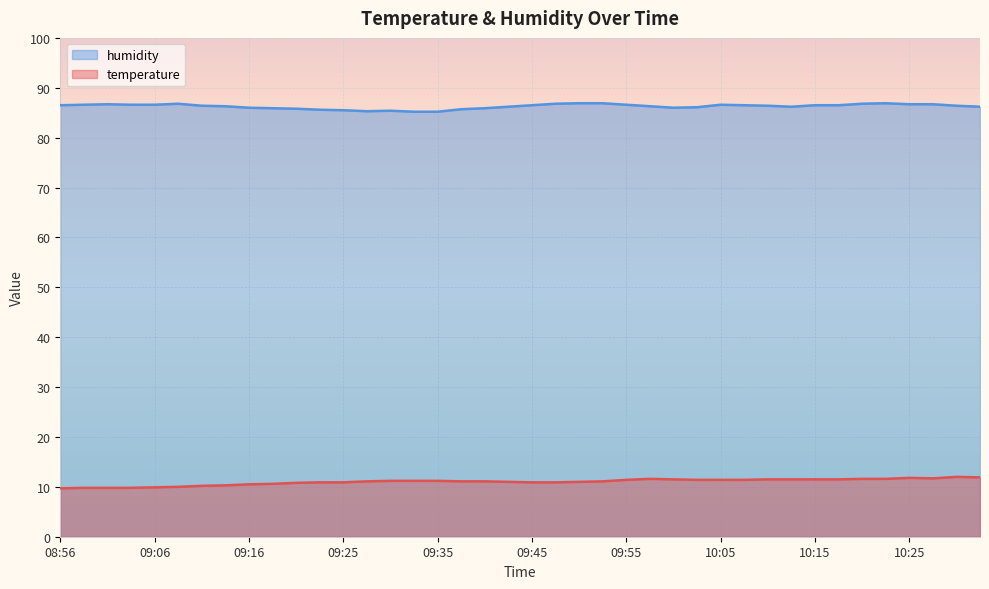

List the labels in order of humidity value, largest first.

09:50, 09:53, 10:23, 09:08, 09:48, 10:20, 09:01, 10:25, 10:27, 08:58, 09:03, 09:06, 09:55, 10:05, 08:56, 09:45, 10:08, 10:15, 10:18, 09:11, 10:10, 10:30, 09:13, 09:58, 09:43, 10:13, 10:32, 10:03, 09:16, 10:00, 09:18, 09:40, 09:20, 09:38, 09:23, 09:25, 09:30, 09:28, 09:33, 09:35